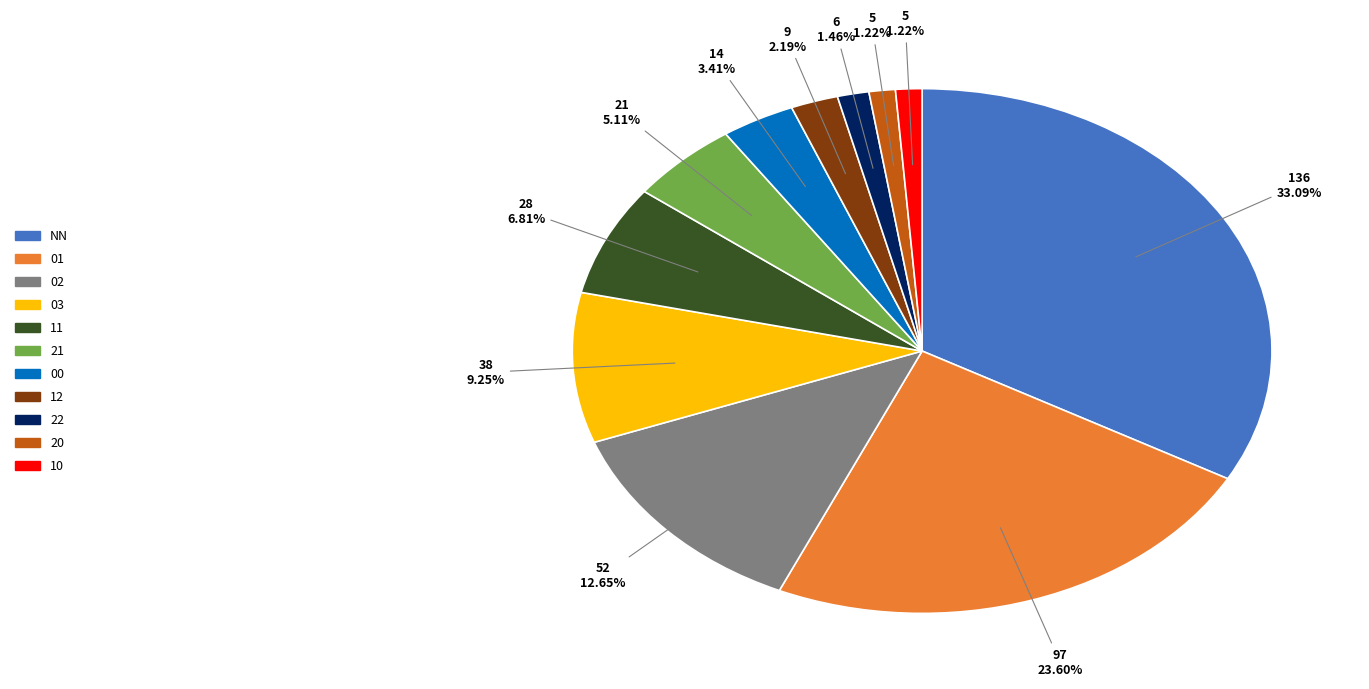

How many segments does this pie chart have?

11